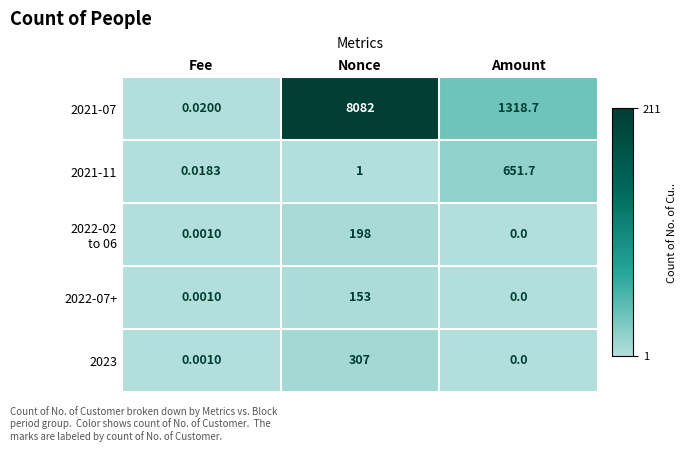

Rank the categories by 2021-07 value from highest to lowest.

Nonce, Amount, Fee